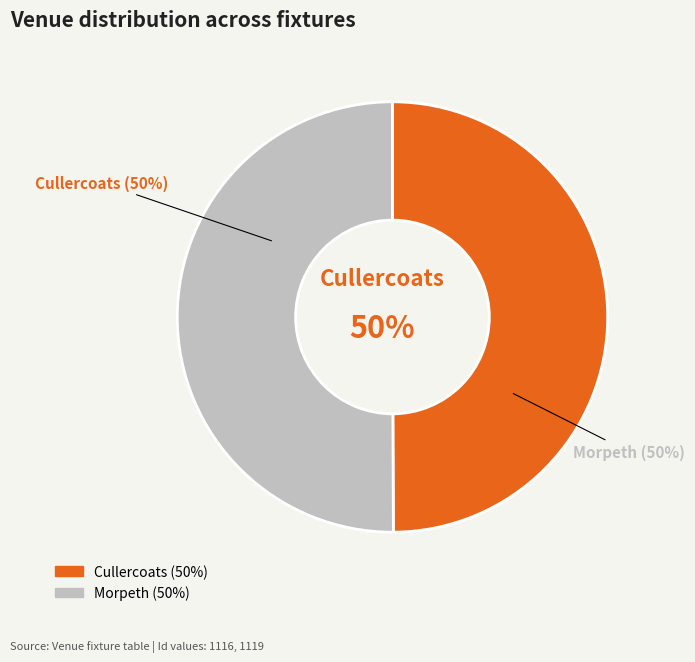

Between Morpeth and Cullercoats, which is larger?

Morpeth